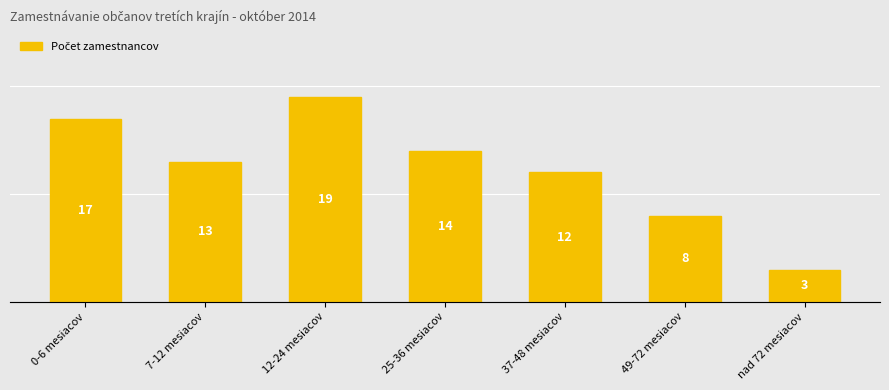

Reading left to right, extract all data points from this chart.

17	13	19	14	12	8	3